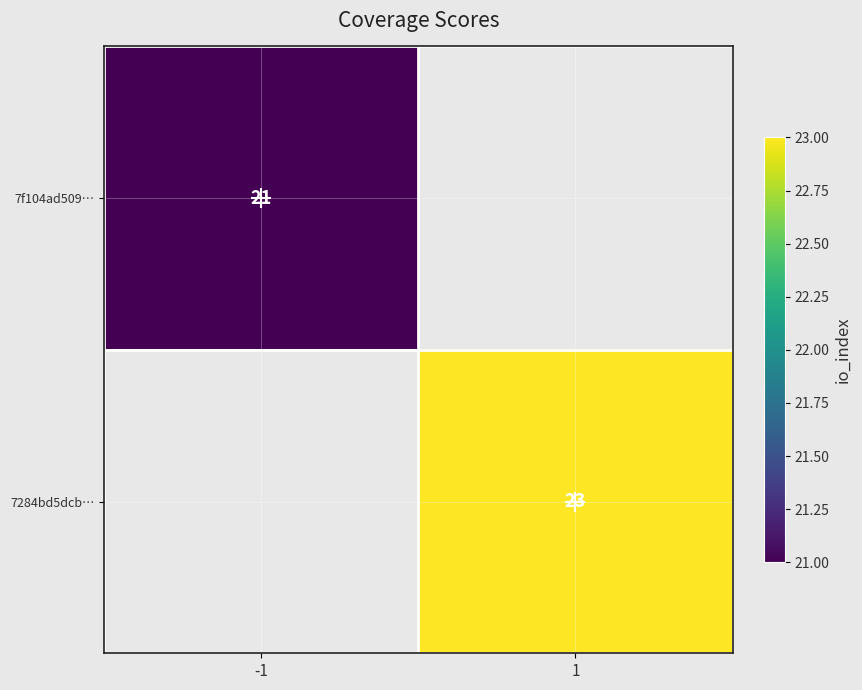

True or false: 7f104ad509… has a value of 7 at -1.

False